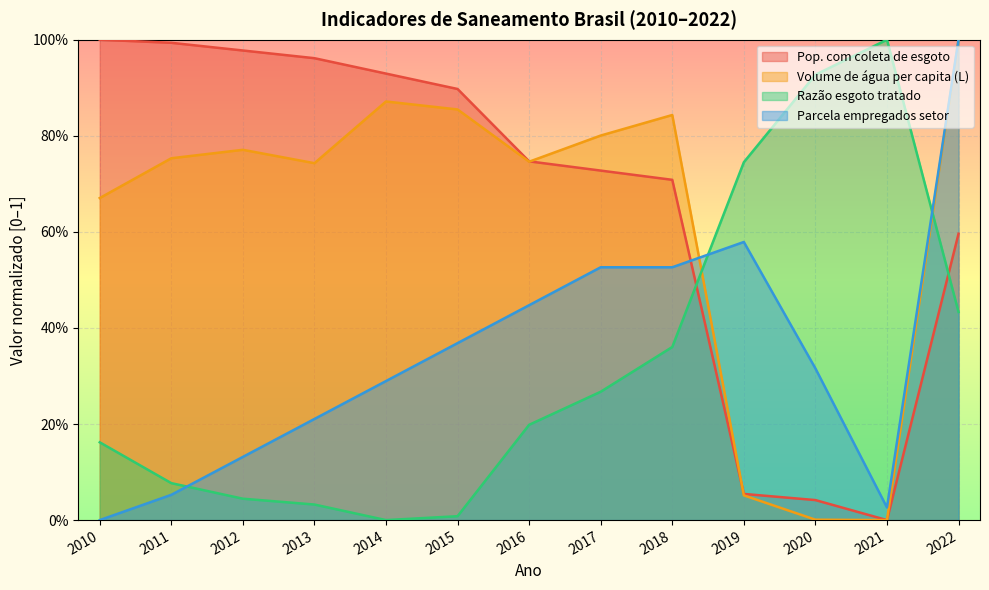

After their last crossing, which series has the higher values: Parcela empregados setor or Pop. com coleta de esgoto?

Parcela empregados setor